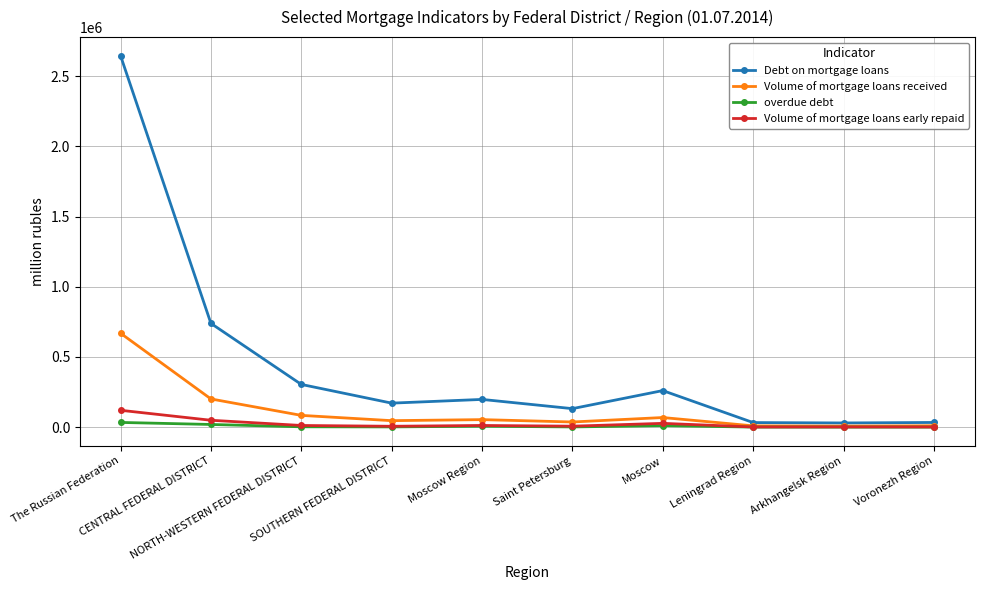

What is the sum of the Debt on mortgage loans values at Moscow Region and NORTH-WESTERN FEDERAL DISTRICT?

501534